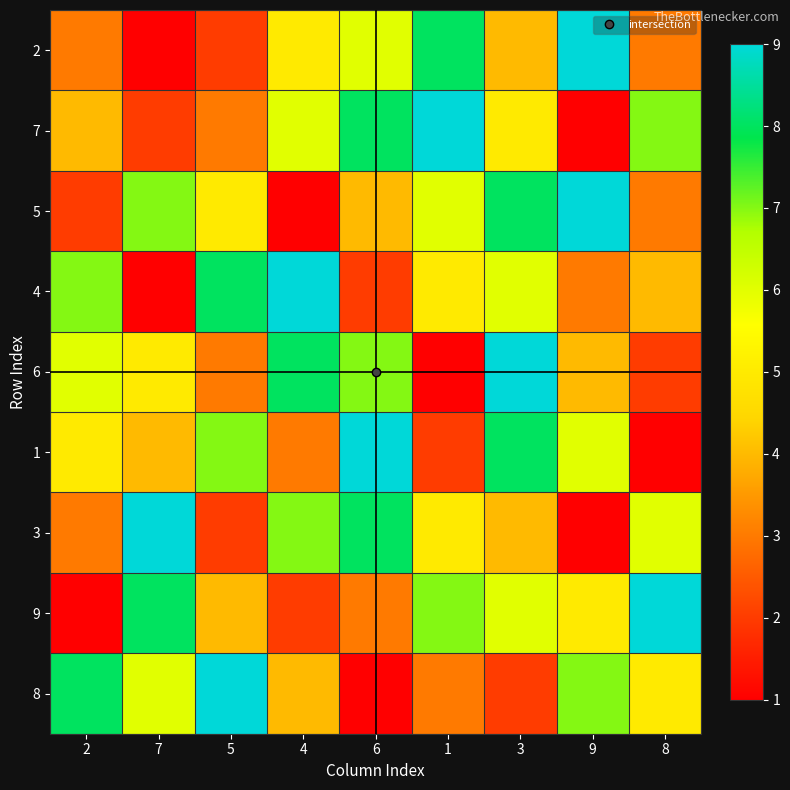

Which series has the largest total across all categories?

7